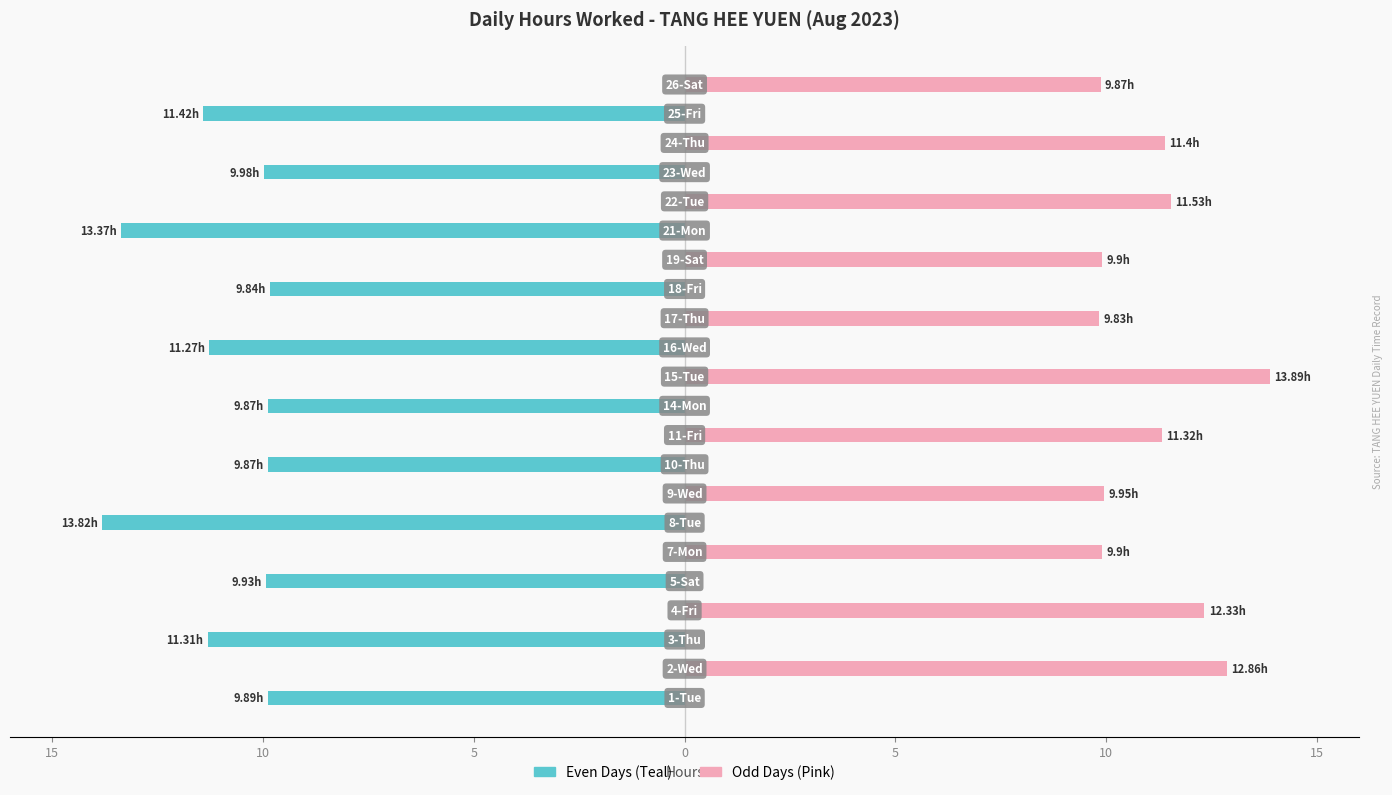

How many values in Worked (odd days) are above zero?

11